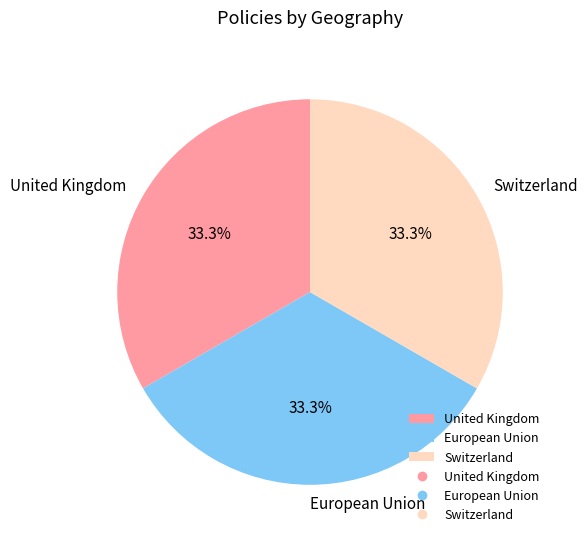

True or false: Switzerland accounts for 33% of the total.

True